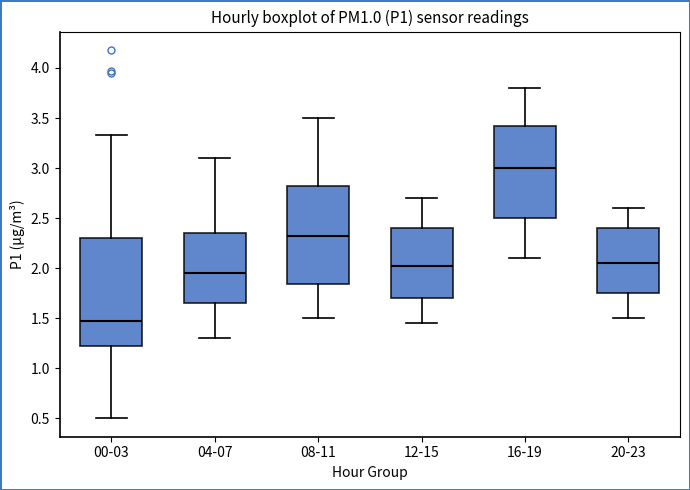

Reading left to right, transcribe this box plot: for each box, give where its median line is, the range the box spans, and where its two whiskers end, as read against the y-axis. The values are not printed on the chart, so give them approximately, as read against the axis.

00-03: median 1.50, box 1.20 to 2.30, whiskers 0.50 to 3.35
04-07: median 1.95, box 1.65 to 2.35, whiskers 1.30 to 3.10
08-11: median 2.35, box 1.85 to 2.85, whiskers 1.50 to 3.50
12-15: median 2.05, box 1.70 to 2.40, whiskers 1.45 to 2.70
16-19: median 3.00, box 2.50 to 3.45, whiskers 2.10 to 3.80
20-23: median 2.05, box 1.75 to 2.40, whiskers 1.50 to 2.60